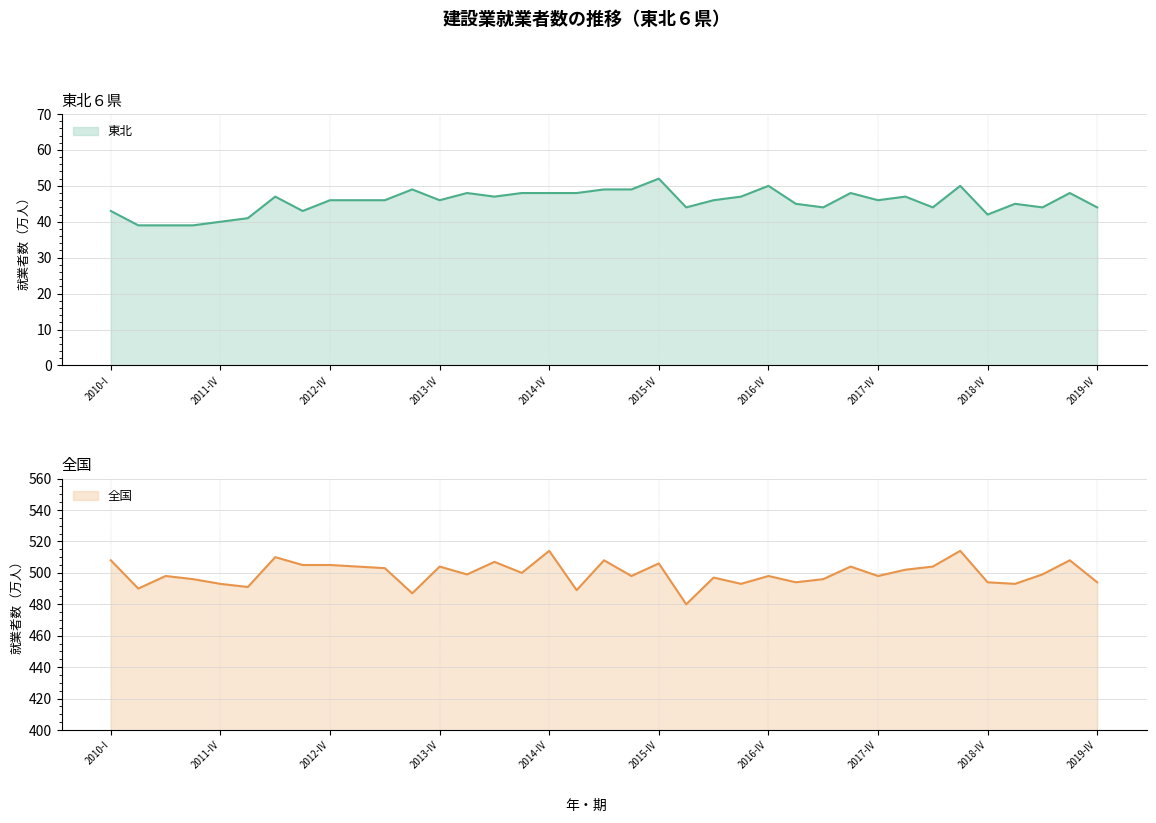

Which series changed the most between 2013-I and 2015-I?

全国